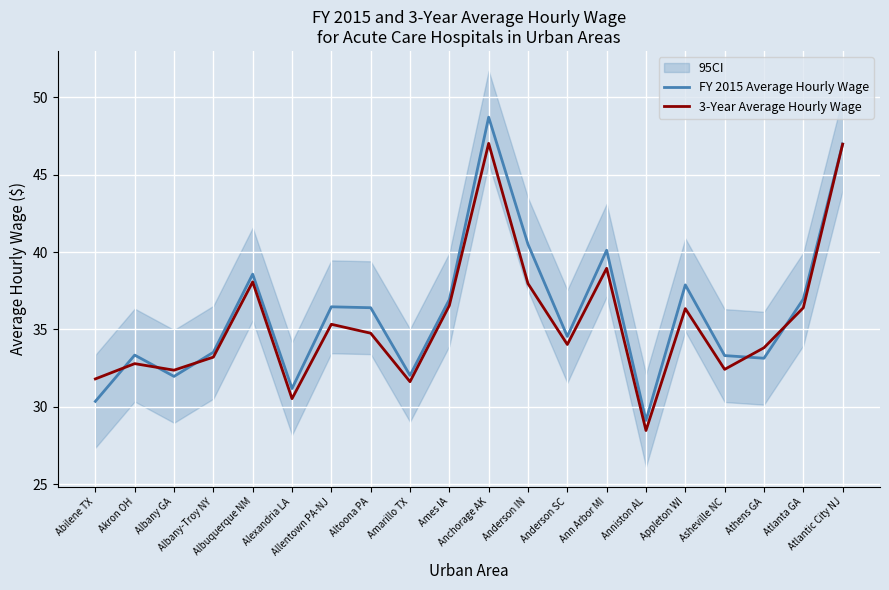

Rank the series at Atlantic City NJ from highest to lowest value.

FY 2015 Average Hourly Wage, 3-Year Average Hourly Wage